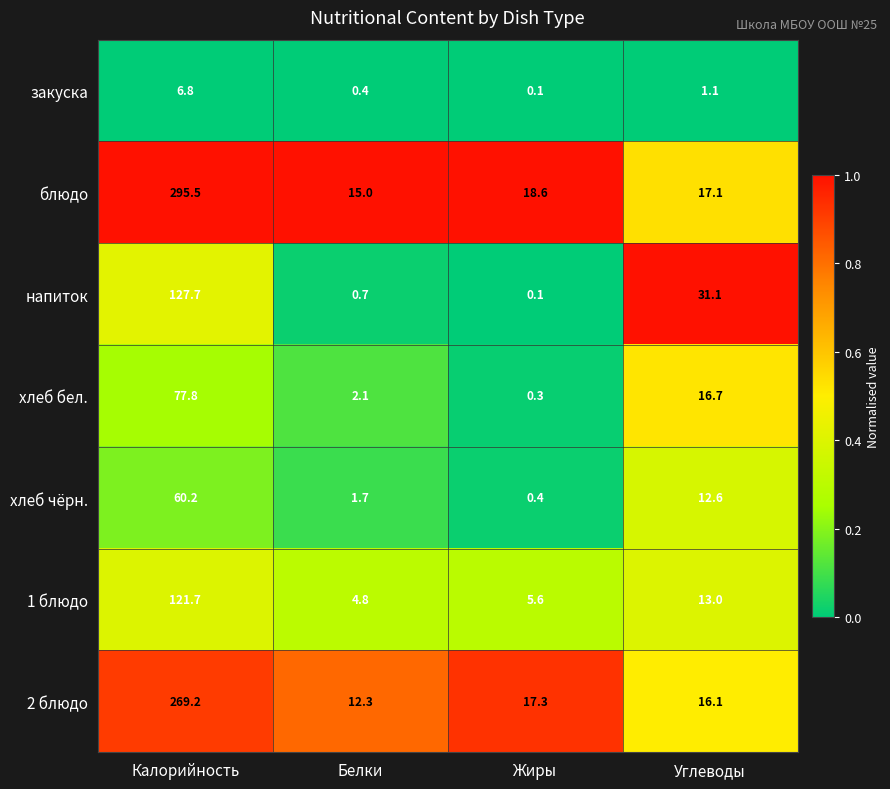

How many categories are shown in the chart?

4